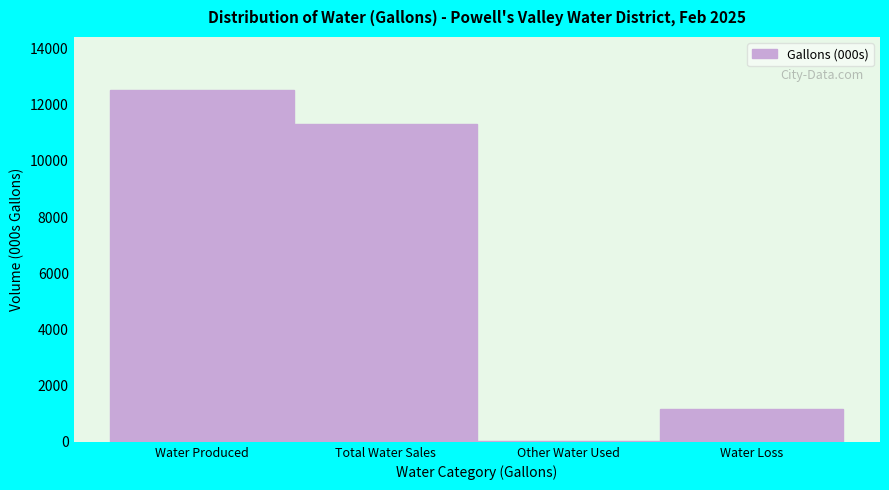

Reading left to right, extract all data points from this chart.

Water Produced=12530.0	Total Water Sales=11319.1	Other Water Used=25.0	Water Loss=1185.9